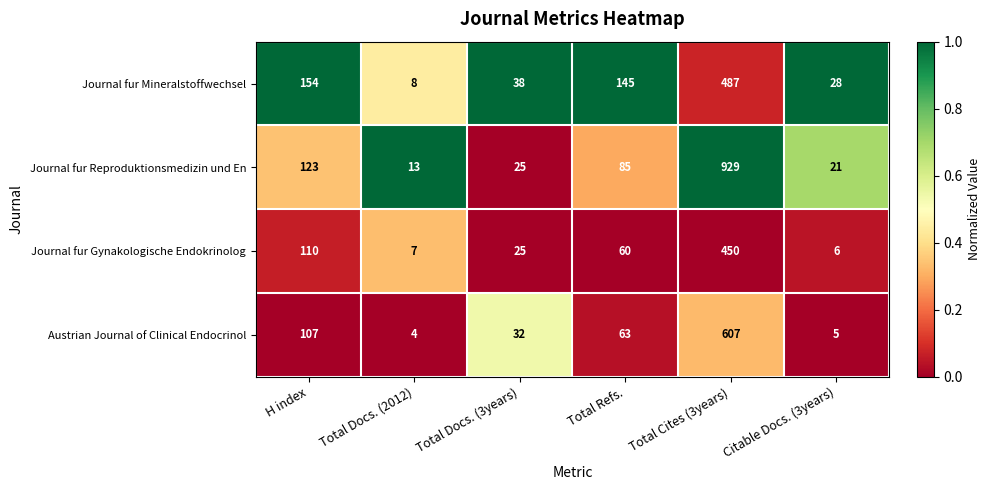

Reading right to left, transcribe all the data shown in this chart.

Journal fur Mineralstoffwechsel: 28	487	145	38	8	154
Journal fur Reproduktionsmedizin und En: 21	929	85	25	13	123
Journal fur Gynakologische Endokrinolog: 6	450	60	25	7	110
Austrian Journal of Clinical Endocrinol: 5	607	63	32	4	107